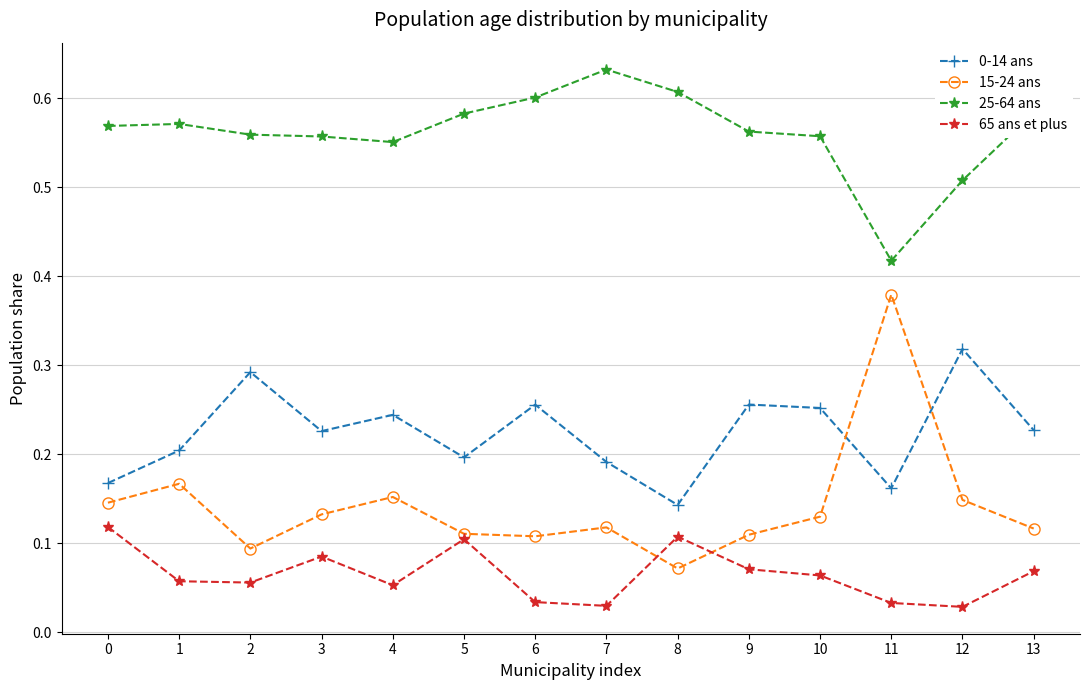

Is it true that 0-14 ans equals 0.2 at 13?

True